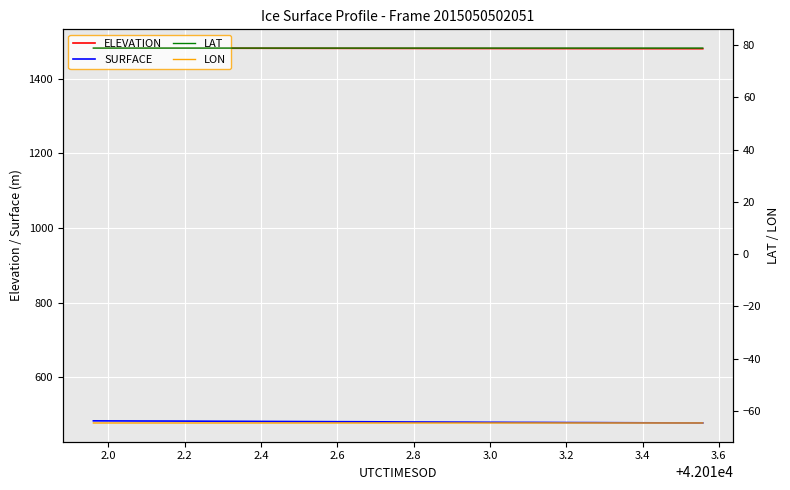

What is the value of the ELEVATION point at the 11th from the left?

1481.7